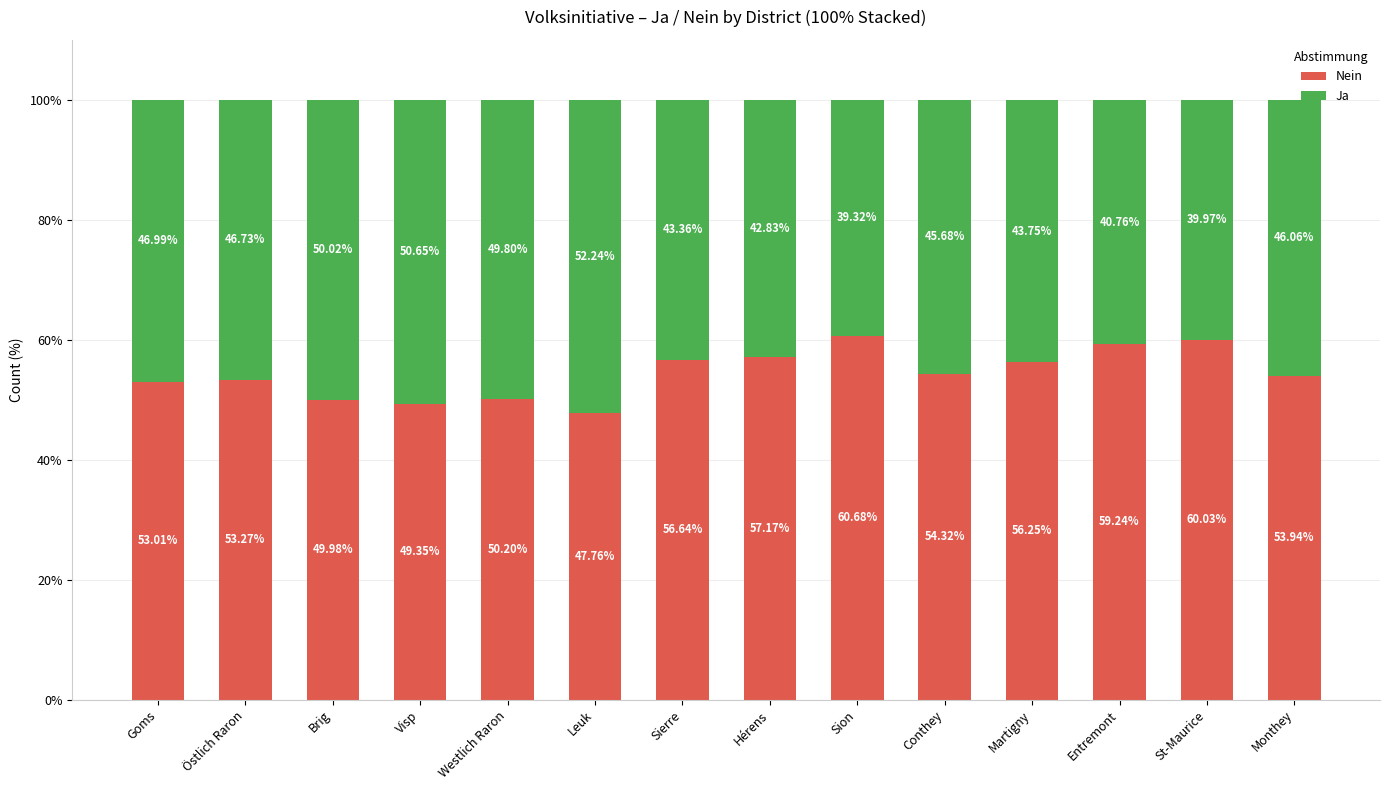

Which category has the highest value in the Nein series?

Sion